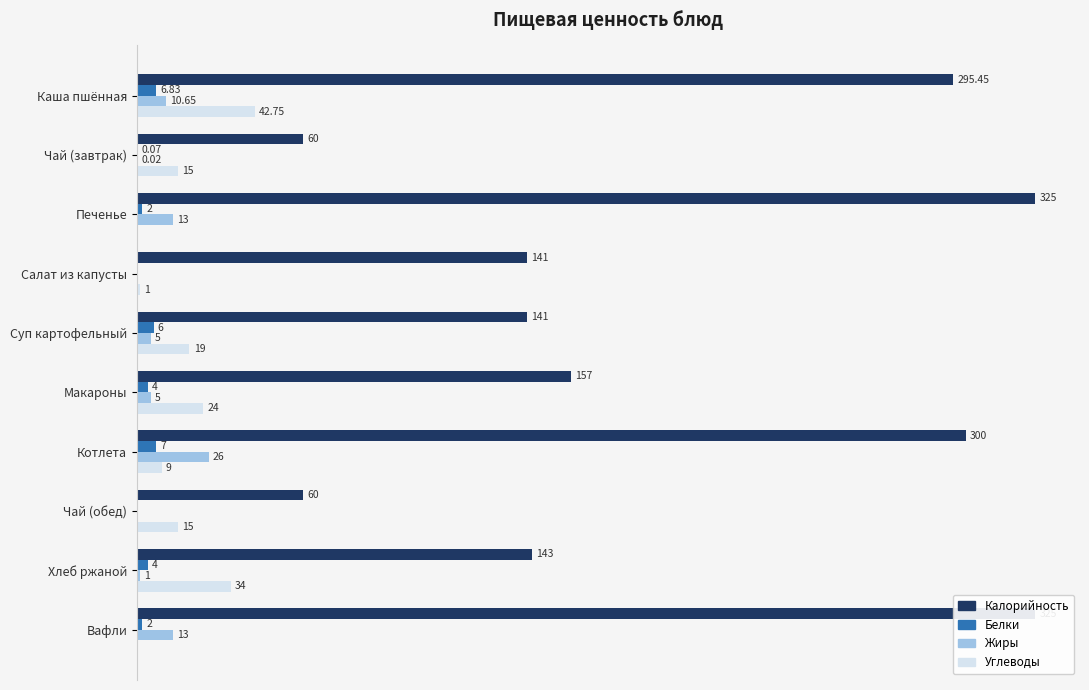

What are all the series names shown in the legend?

Калорийность, Белки, Жиры, Углеводы